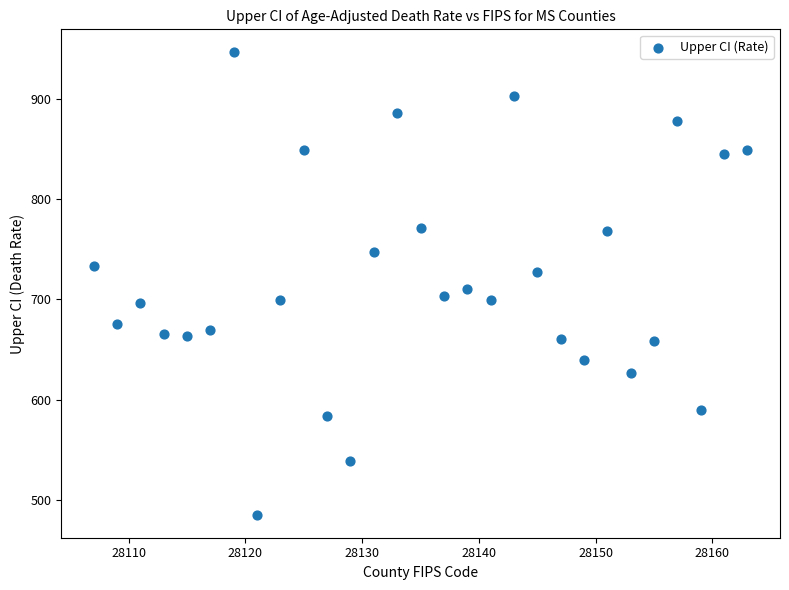

What is the range of X values (max minus min)?

56.0